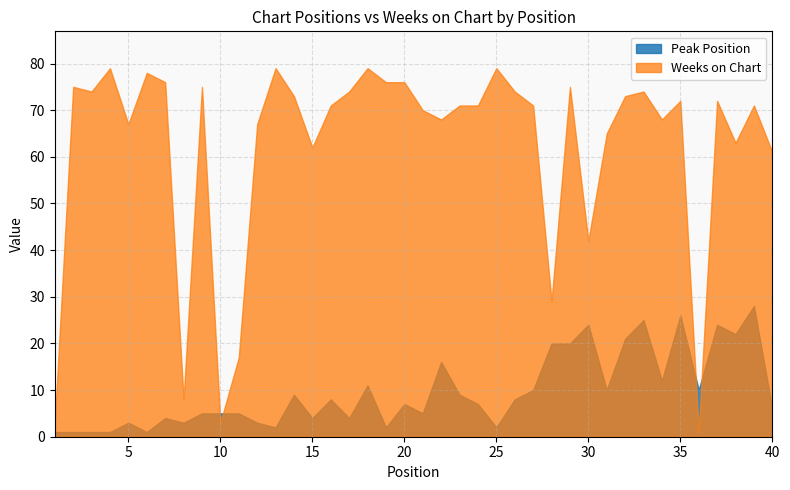

What is the value of the Peak Position point at the 23rd from the left?

9